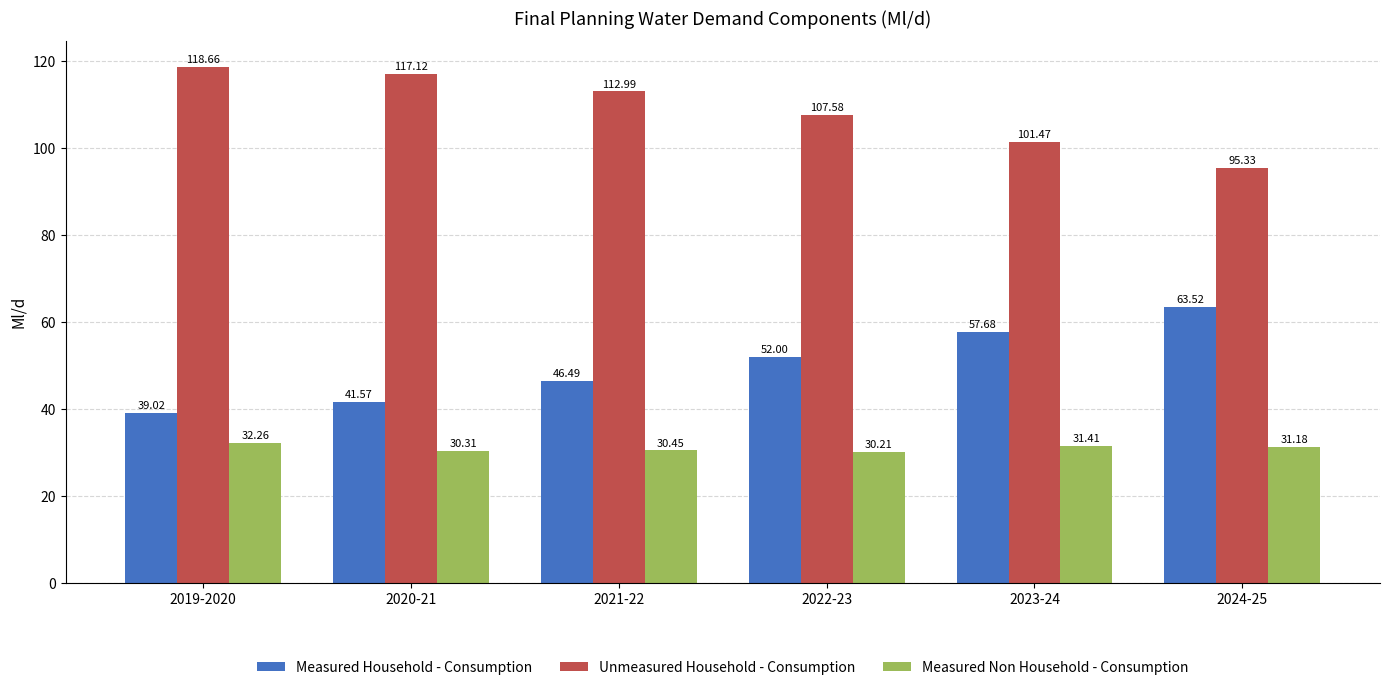

Is it true that Measured Non Household - Consumption equals 30.2 at 2022-23?

True